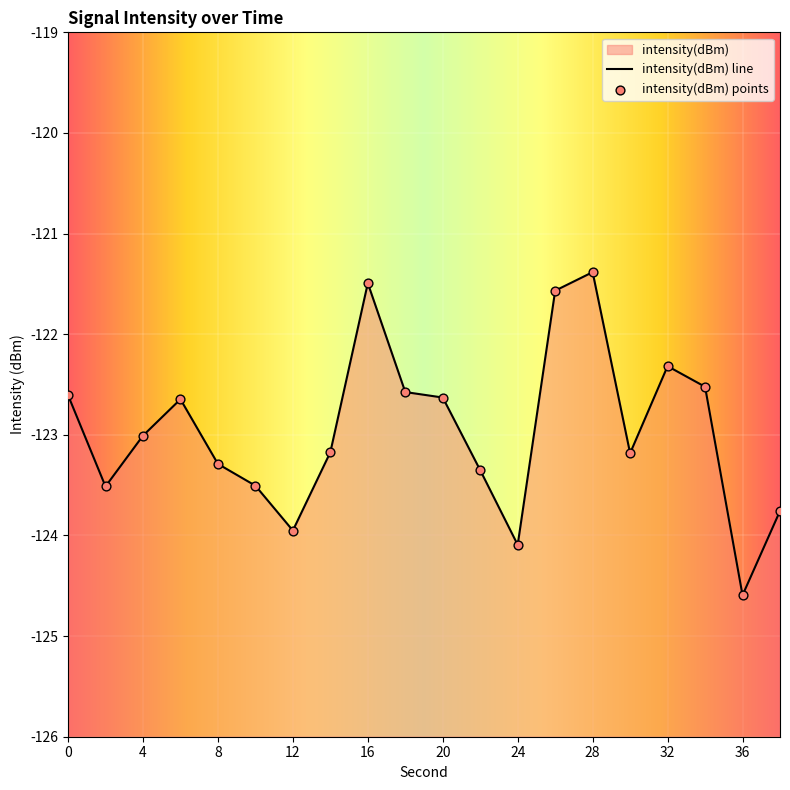

What is the change in value from 6 to 36?

-1.9